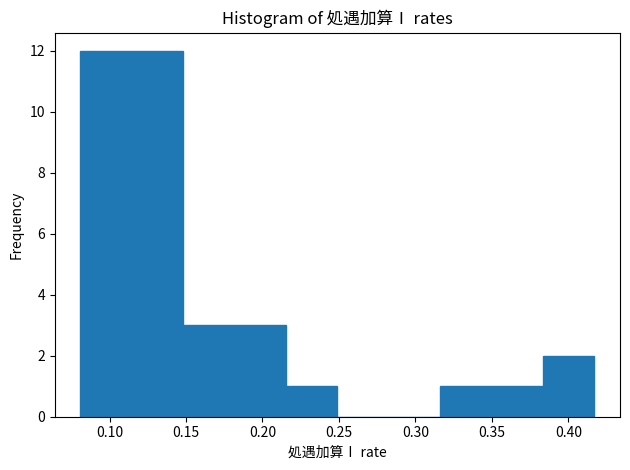

Reading left to right, list every bar in this chart as the range it spans on the x-axis followed by its height. Neither the bar edges nor the heights are printed on the chart, so give them approximately, as read against the axes.

0.080 to 0.115: 12
0.115 to 0.150: 12
0.150 to 0.180: 3
0.180 to 0.215: 3
0.215 to 0.250: 1
0.250 to 0.285: 0
0.285 to 0.315: 0
0.315 to 0.350: 1
0.350 to 0.385: 1
0.385 to 0.415: 2